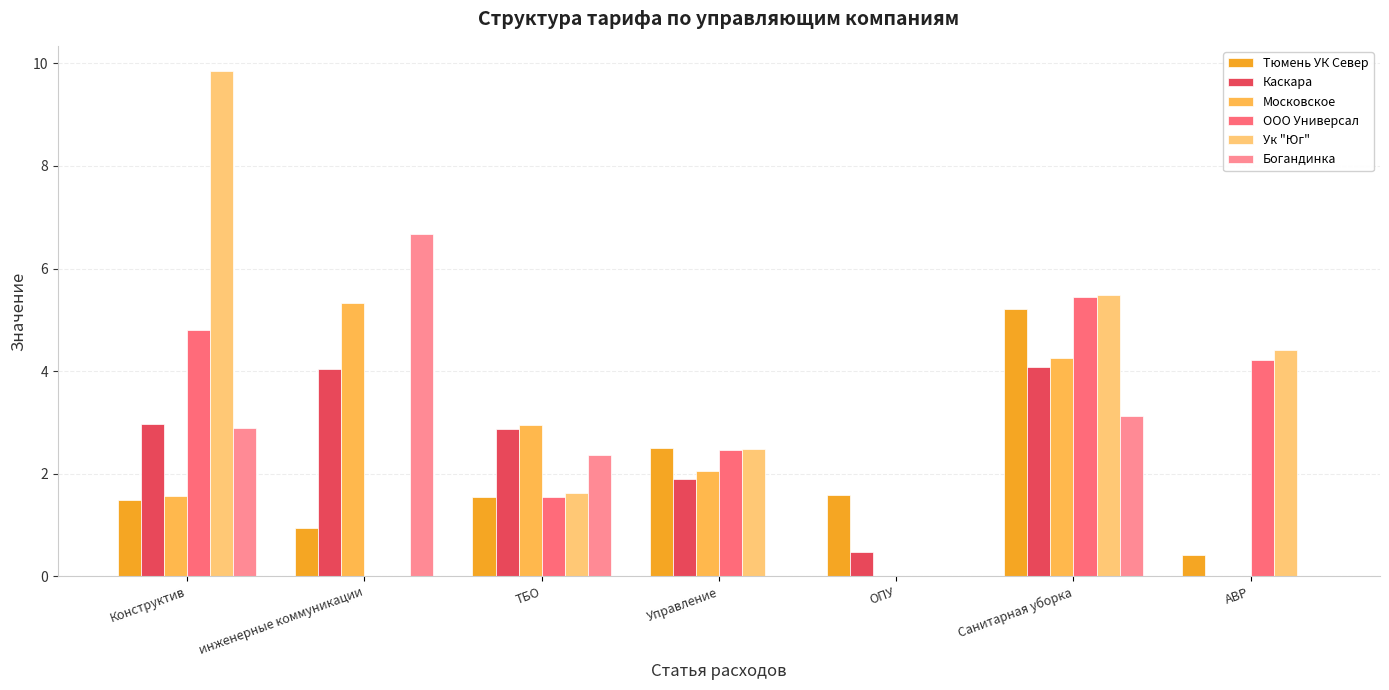

How many series are shown in this chart?

6